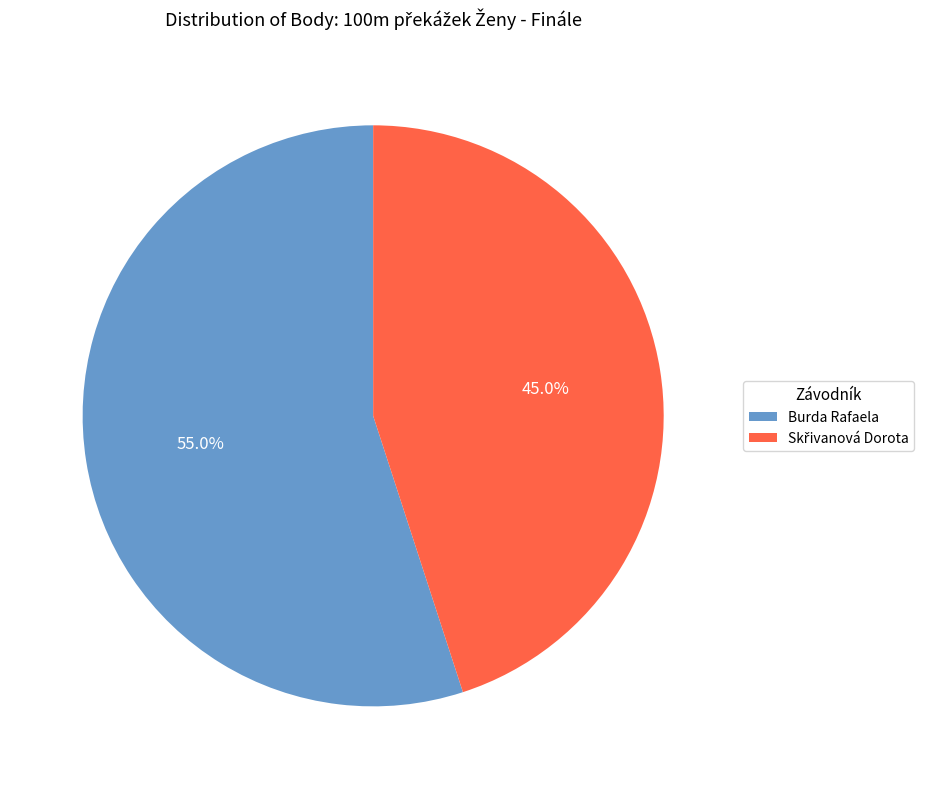

To the nearest percent, what is the difference between the largest and smallest slice percentages?

10%